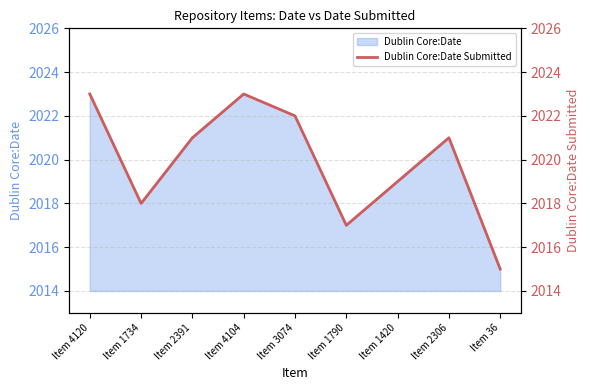

Read the value at Item 2306.

2021